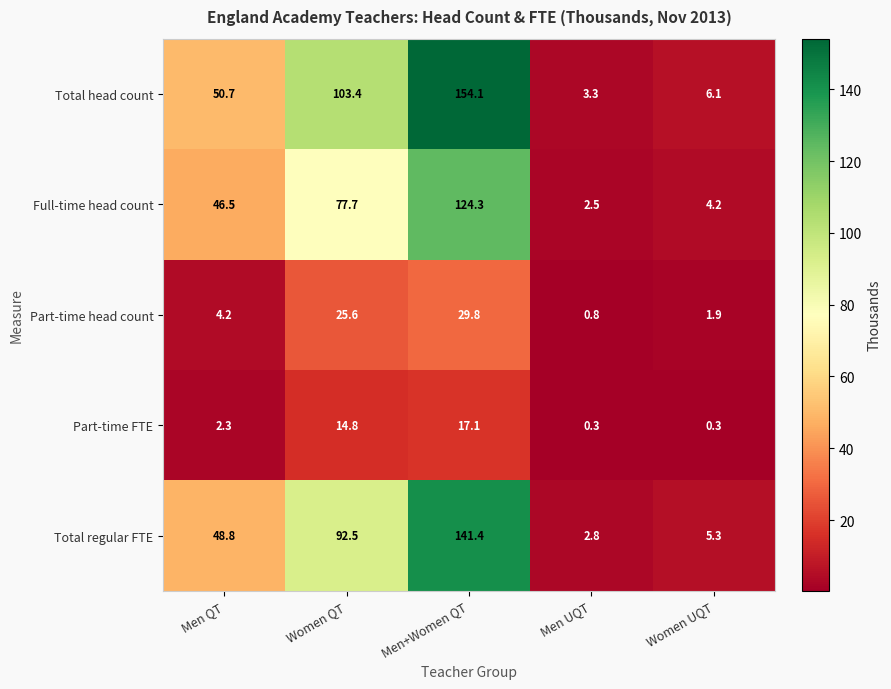

What is the spread (max minus min) of values at Men UQT?

3.0